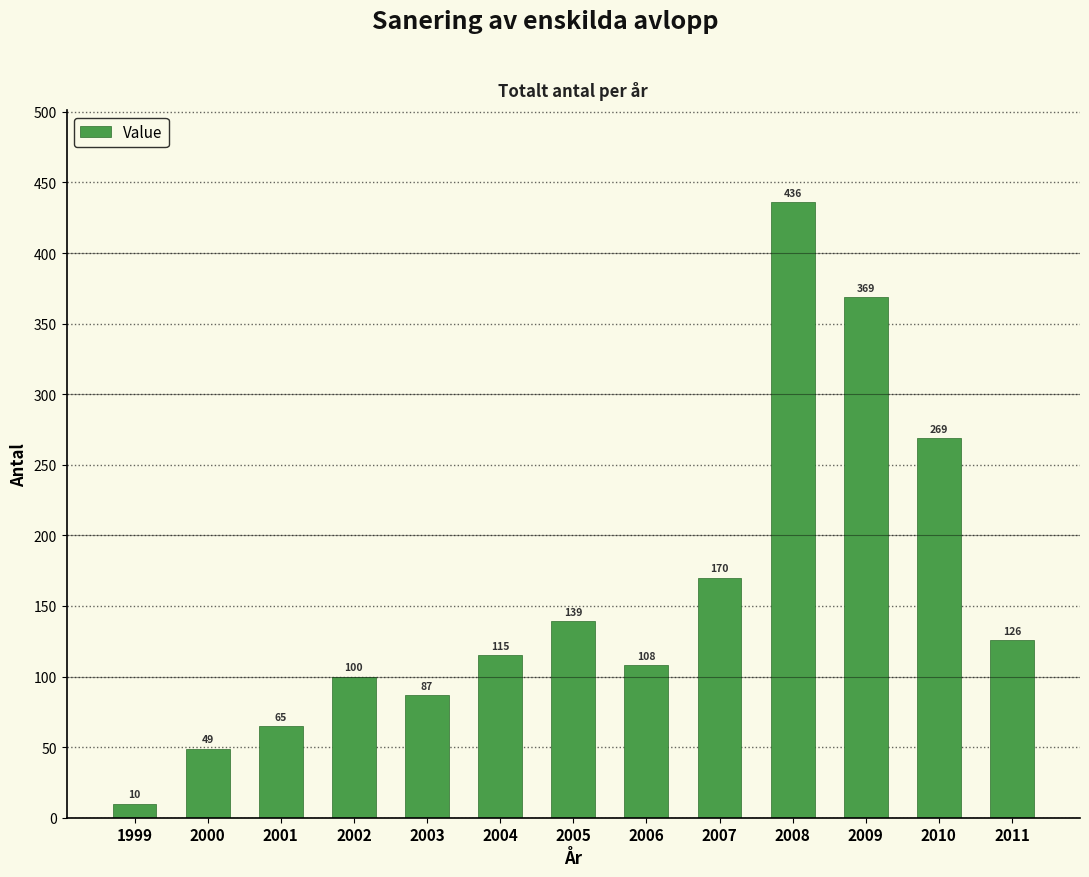

Are the bars horizontal?

No